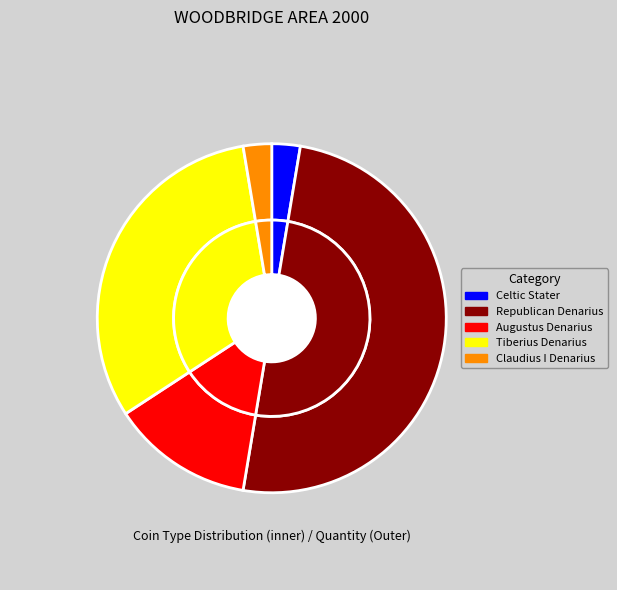

To the nearest percent, what percentage of the pie is Tiberius Denarius?

32%